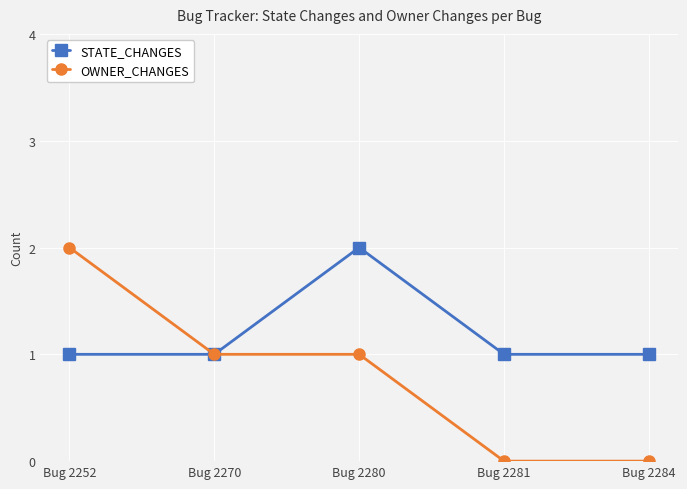

What is the value of the STATE_CHANGES point at the 4th from the left?

1